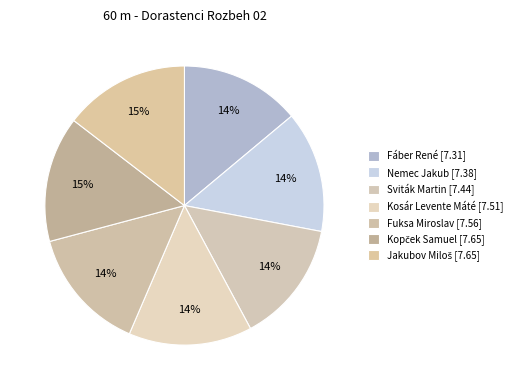

Between Fuksa Miroslav and Kopček Samuel, which is larger?

Kopček Samuel